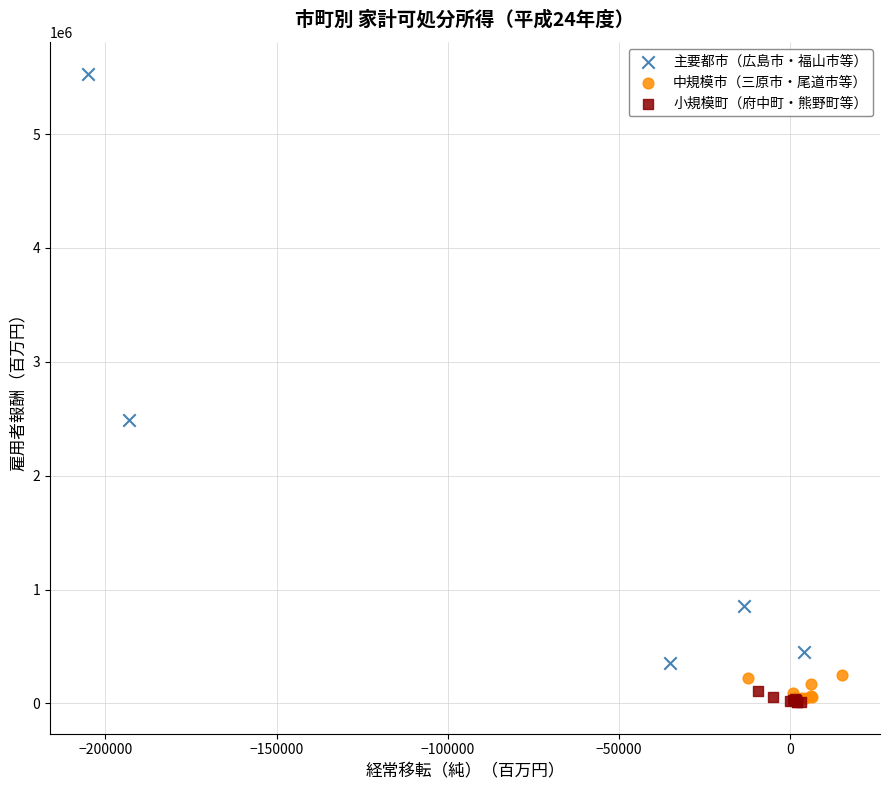

Which series contains the highest Y value?

主要都市（広島市・福山市等）